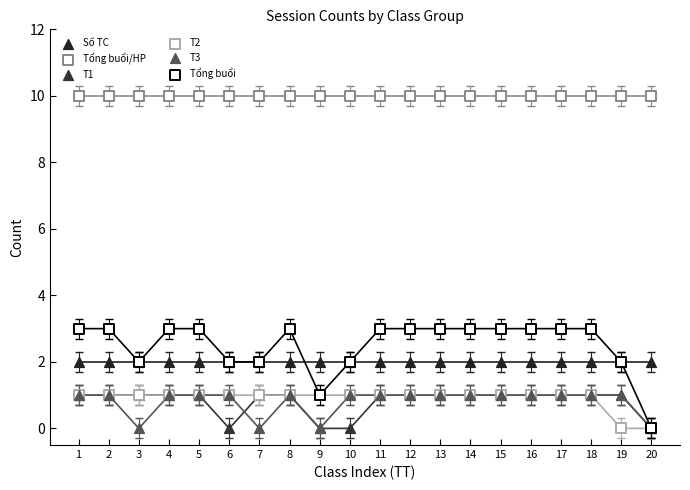

What are all the series names shown in the legend?

Số TC, Tổng buổi/HP, T1, T2, T3, Tổng buổi